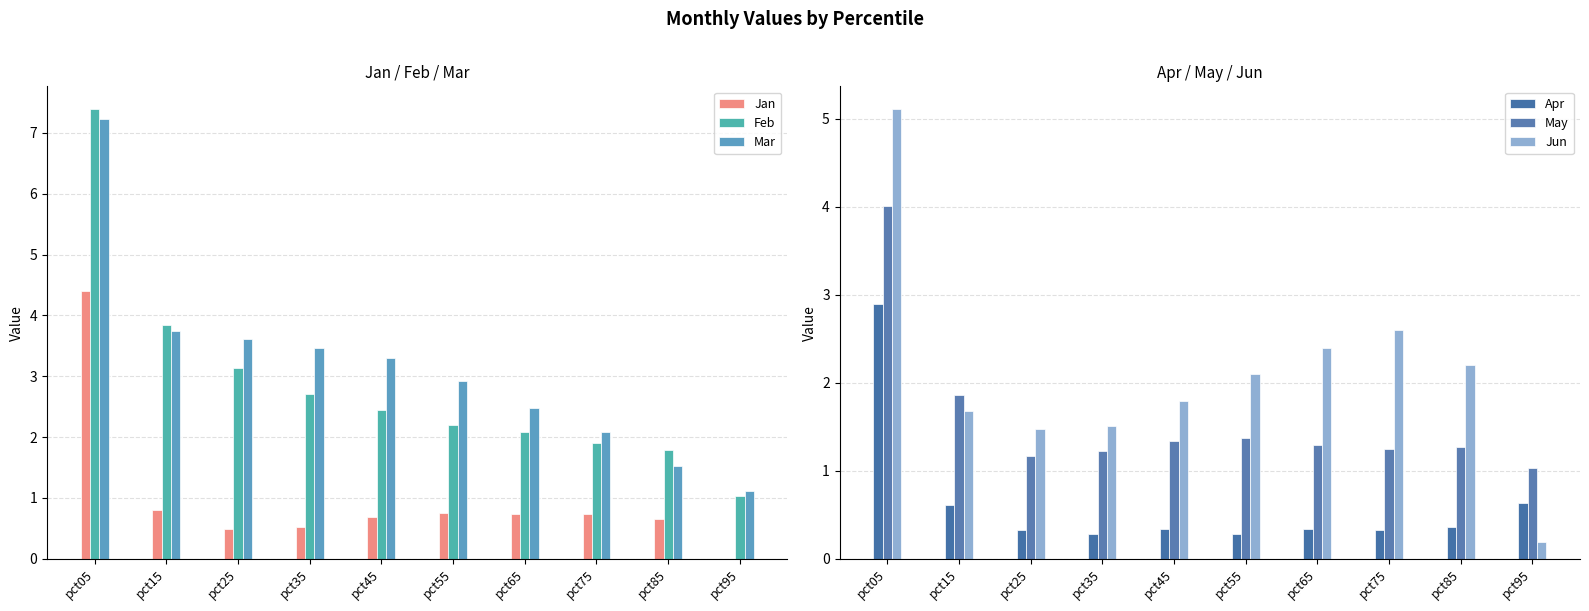

At pct55, list the series in order from smallest to largest.

Apr, Jan, May, Jun, Feb, Mar